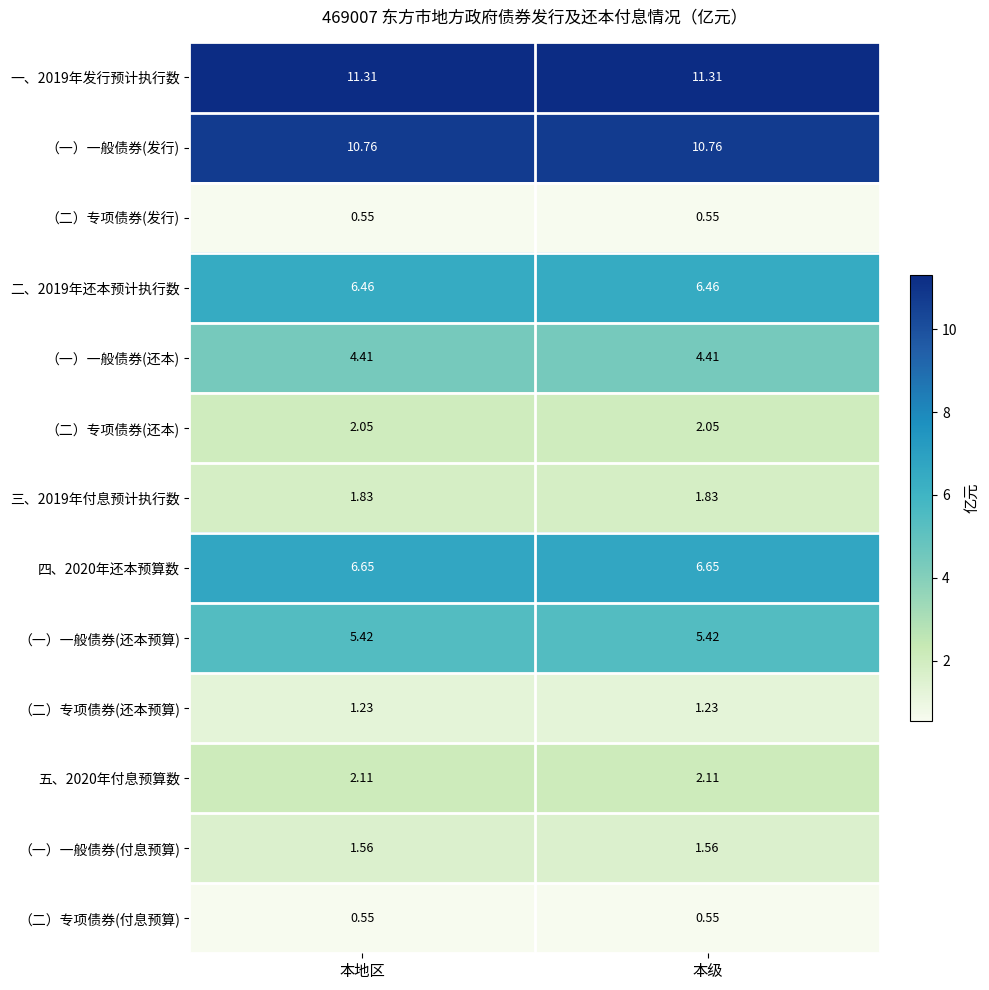

Is the value of 四、2020年还本预算数 at 本级 greater than the value of （二）专项债券(发行) at 本级?

Yes